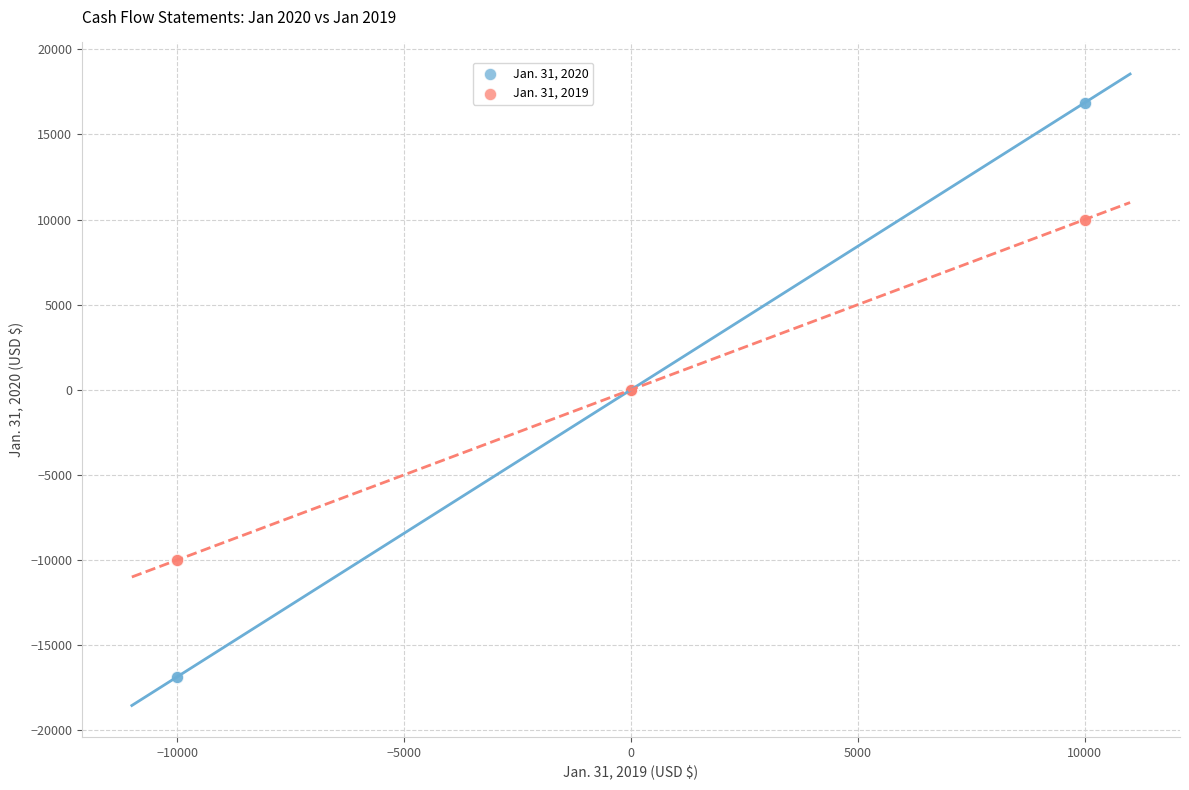

What are all the series names shown in the legend?

Jan. 31, 2020, Jan. 31, 2019